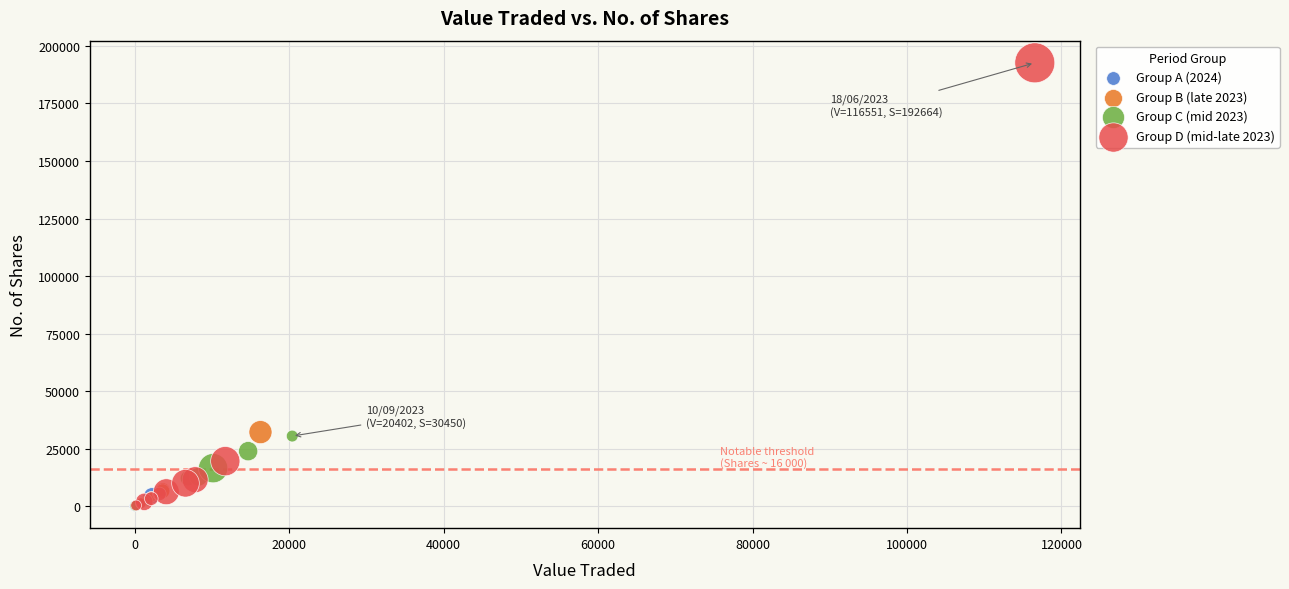

Which series contains the highest Y value?

Group D (mid-late 2023)